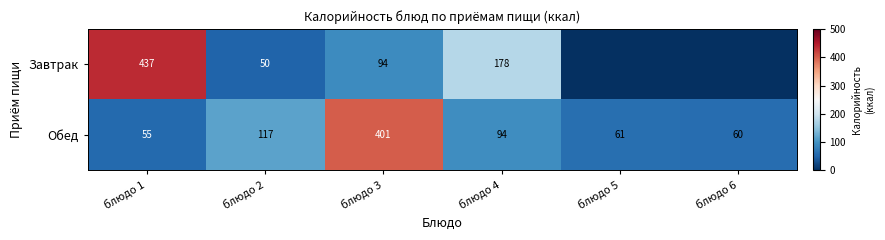

What is the total value across all series at блюдо 1?

492